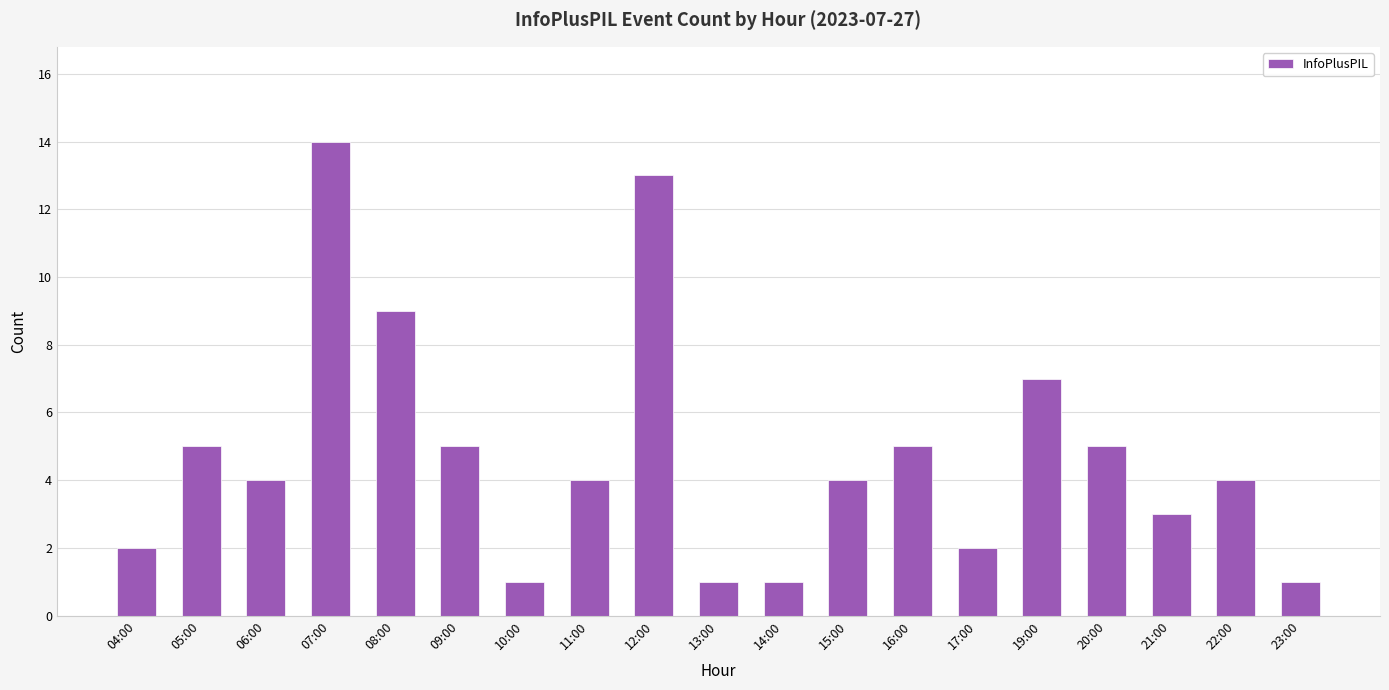

Count the number of data series in this chart.

1